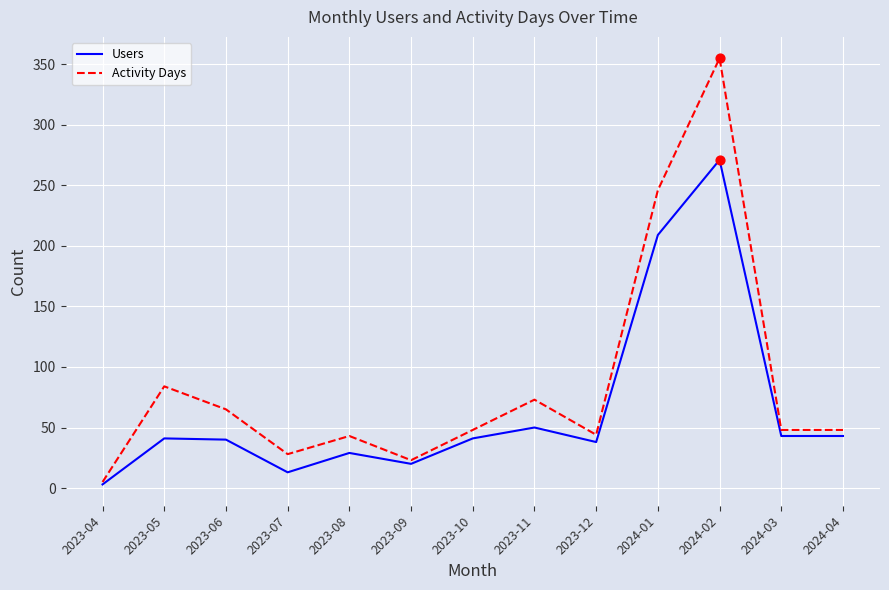

What are all the series names shown in the legend?

Users, Activity Days